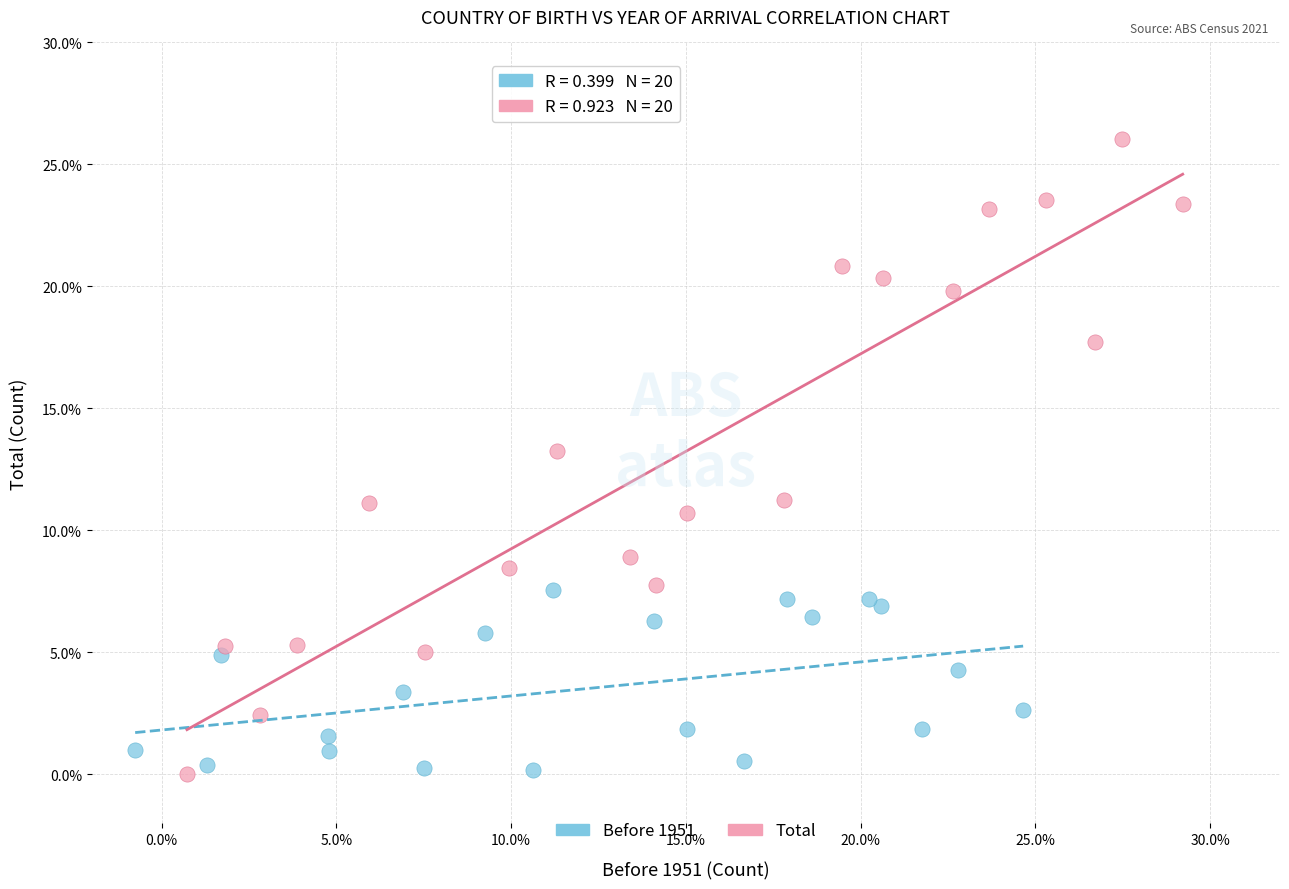

What are all the series names shown in the legend?

Before 1951, Total